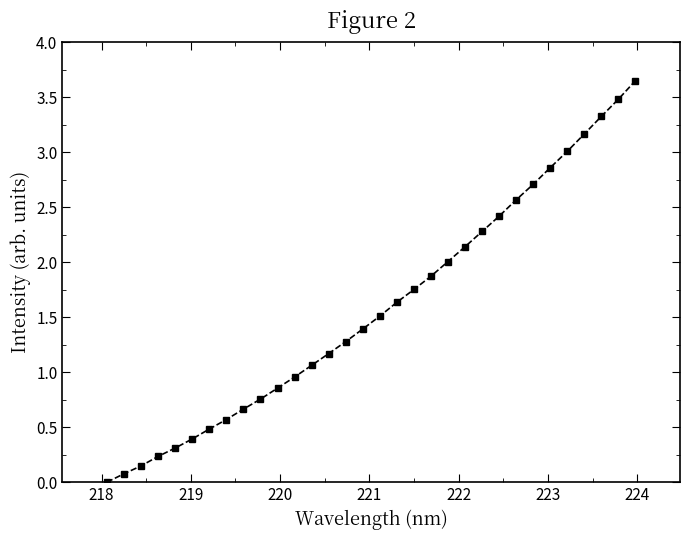

What is the sum of all values?

50.7